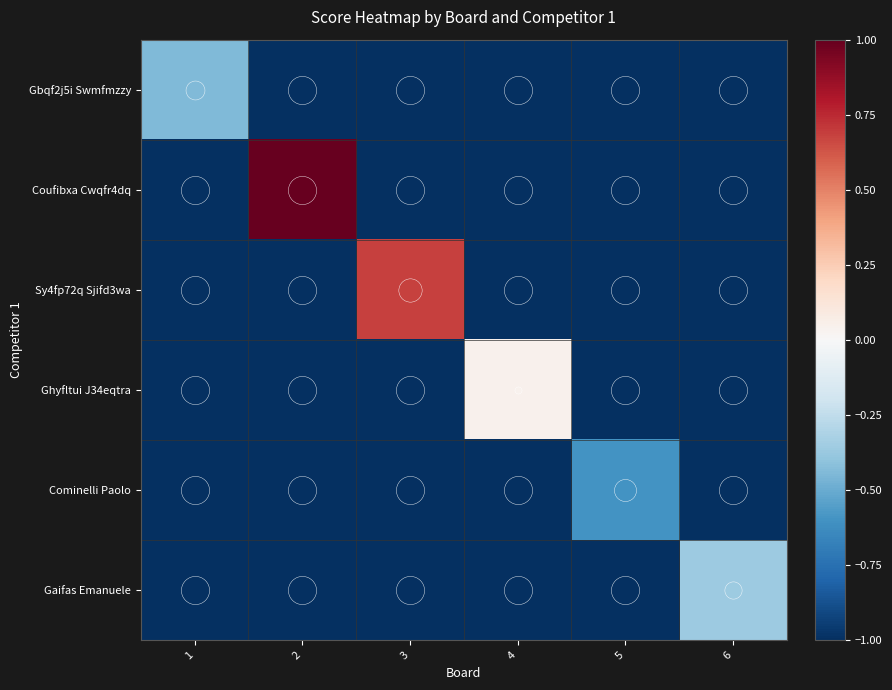

Which series changed the most between 1 and 4?

Ghyfltui J34eqtra